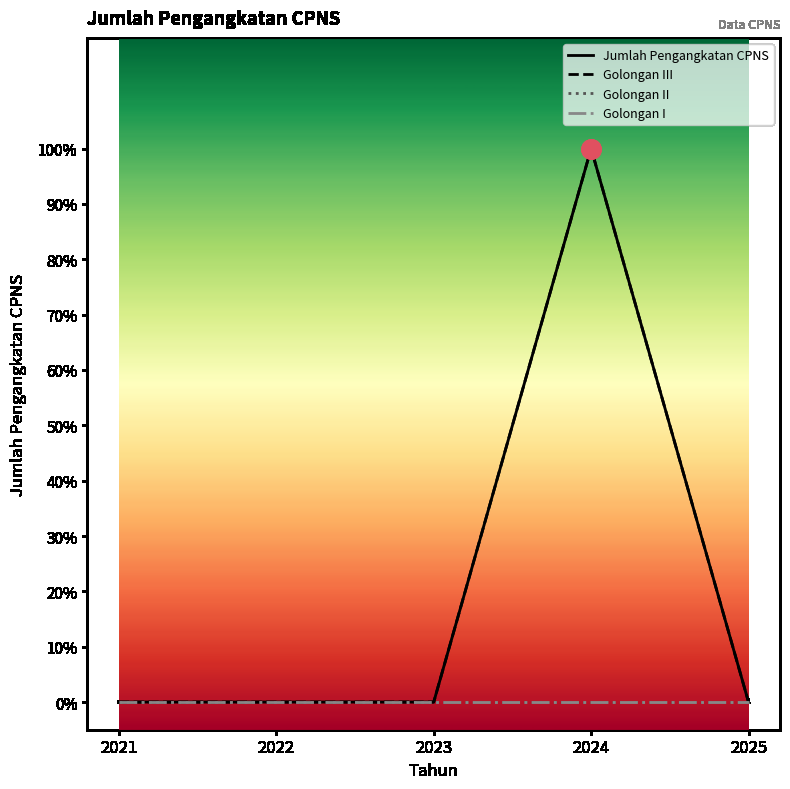

The Jumlah Pengangkatan CPNS series shows 0 at 2025. True or false?

True